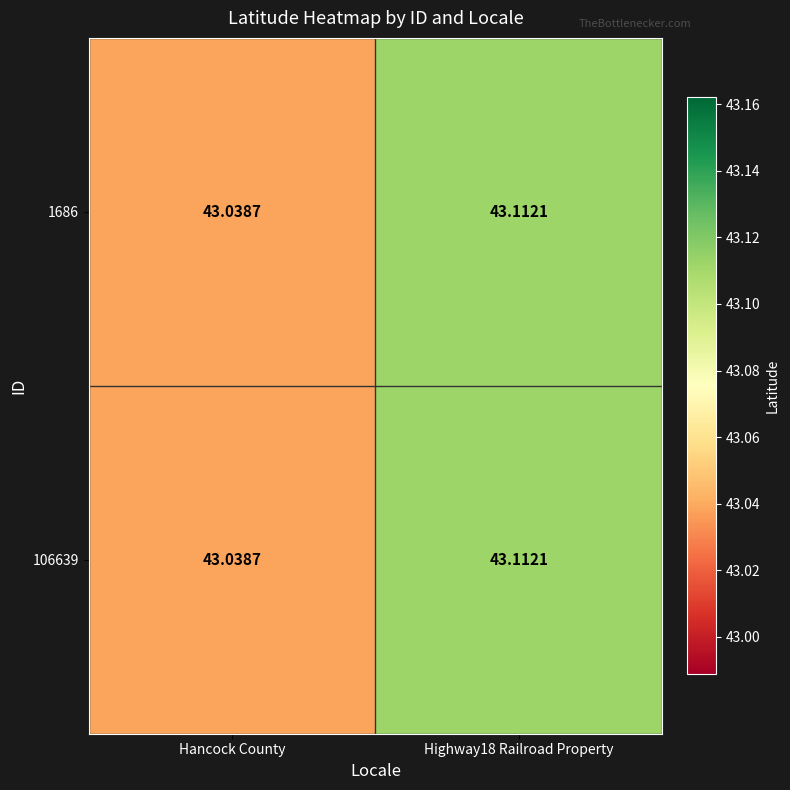

At which category does the chart reach its minimum across all series?

Hancock County